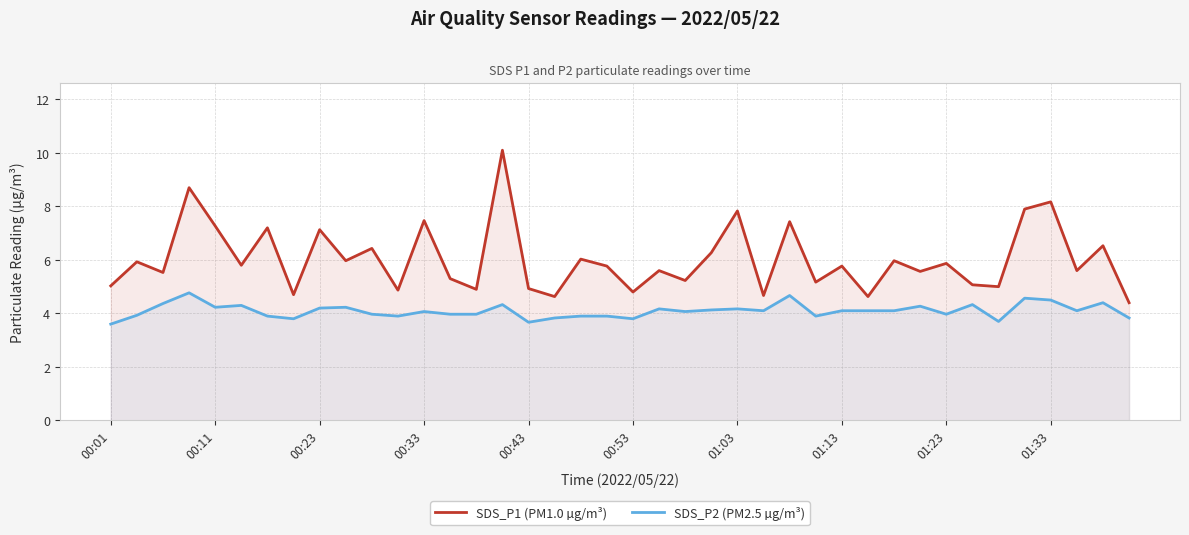

What is the smallest value displayed?

3.6